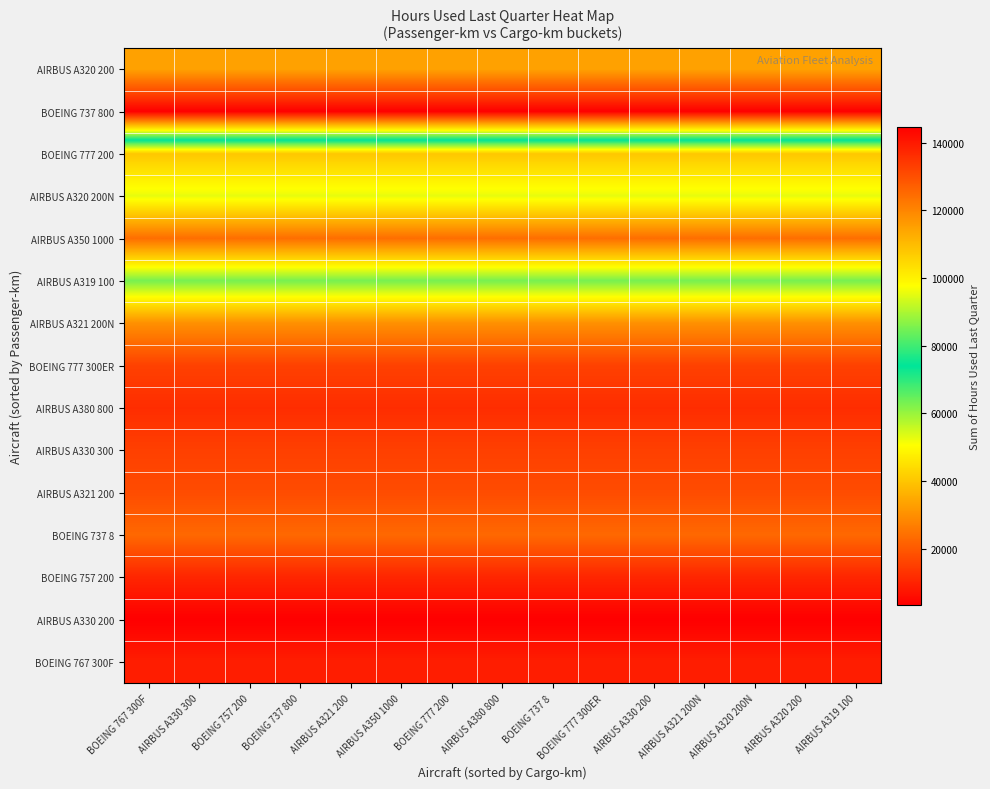

At which category does the chart reach its minimum across all series?

BOEING 767 300F